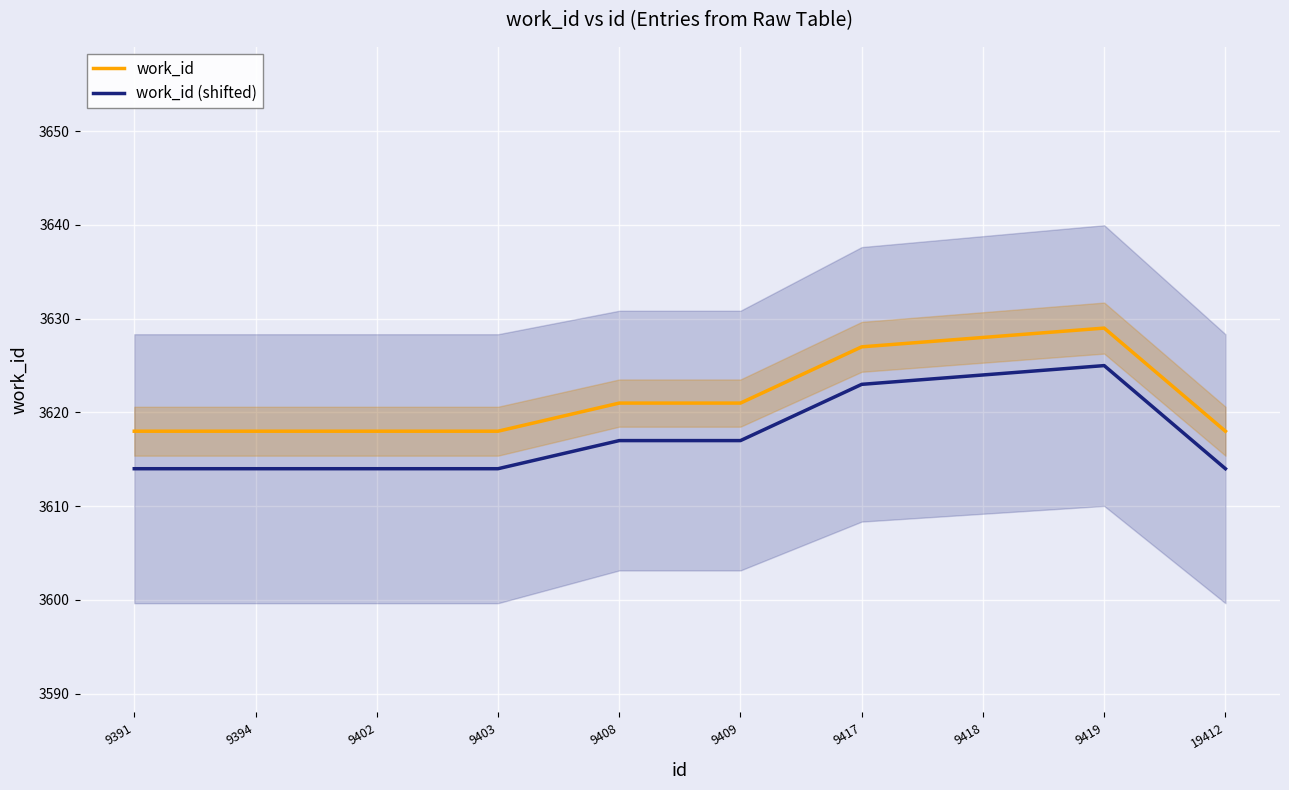

What are all the series names shown in the legend?

work_id, work_id (shifted)